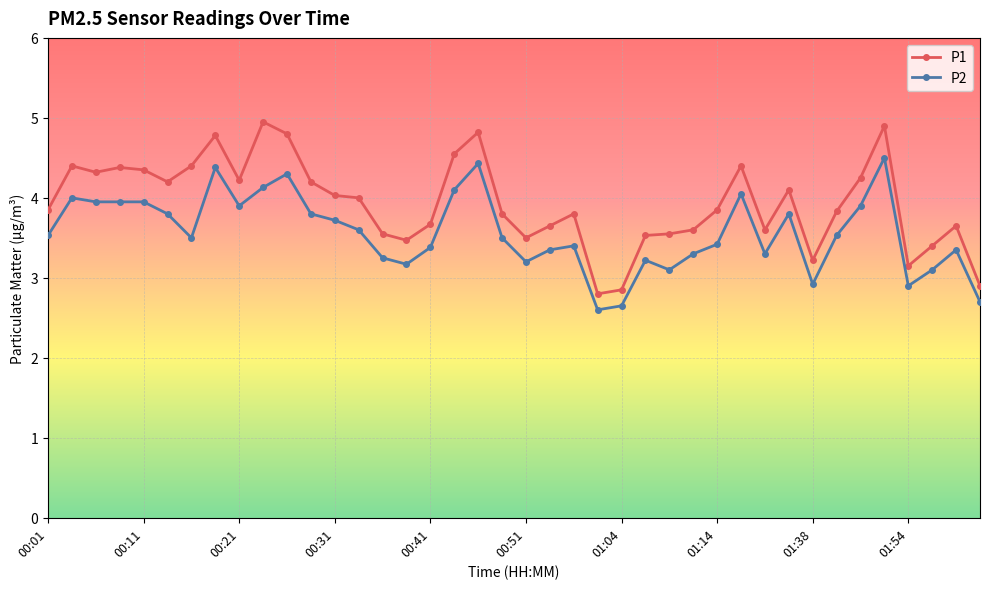

What is the value of the P2 point at the 28th from the left?

3.3